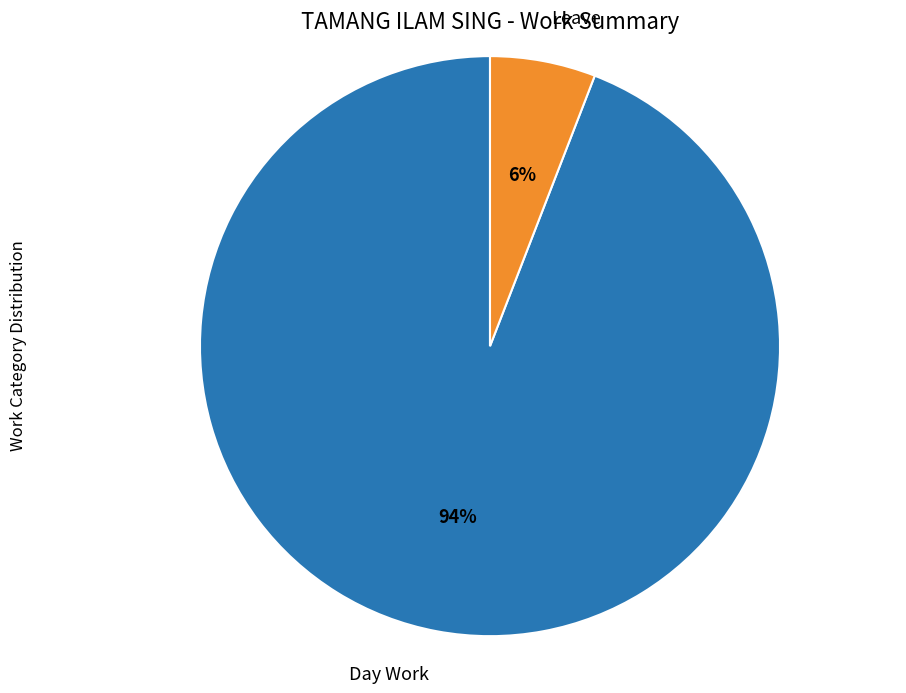

Between Leave and Day Work, which is larger?

Day Work